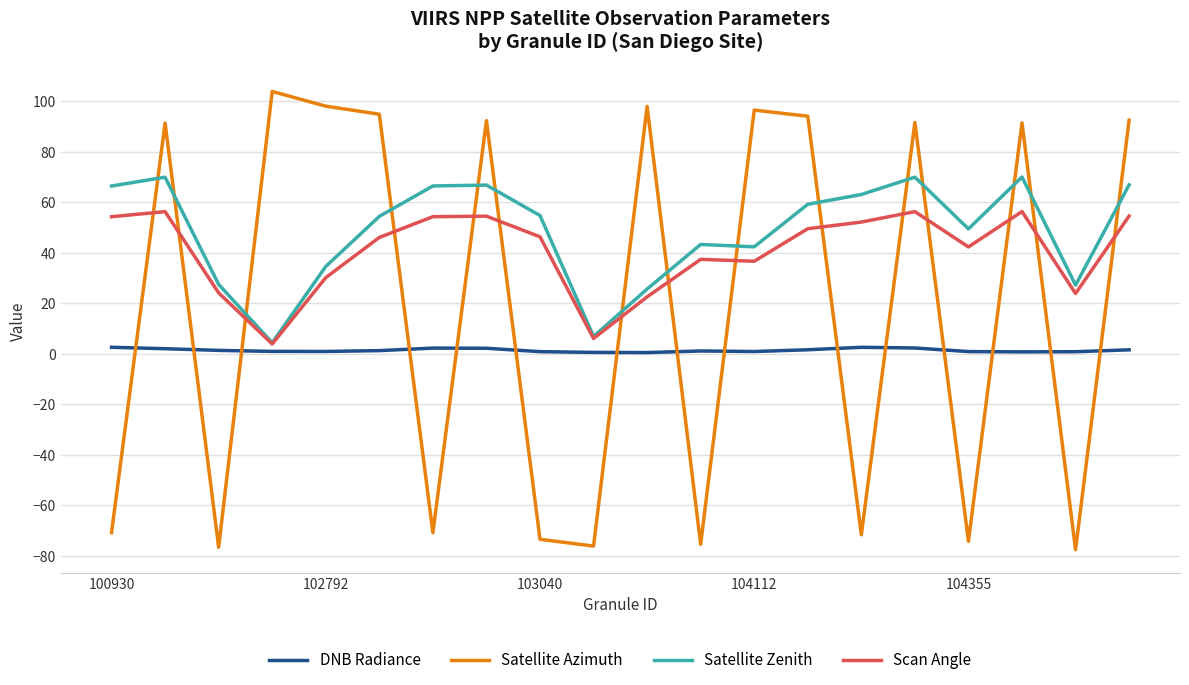

Rank the series by their average value, from highest to lowest.

Satellite Zenith, Scan Angle, Satellite Azimuth, DNB Radiance